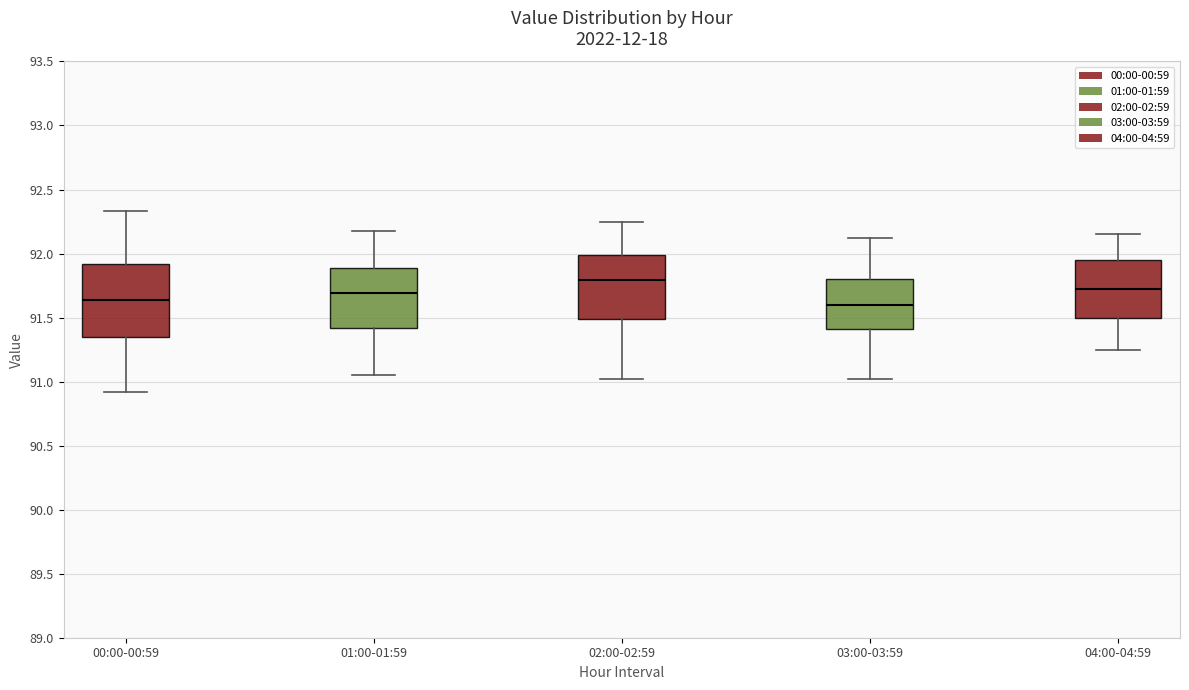

Where is the lower edge of the box for 03:00-03:59 on the y-axis? The values are not printed on the chart, so give them approximately, as read against the axis.

91.40